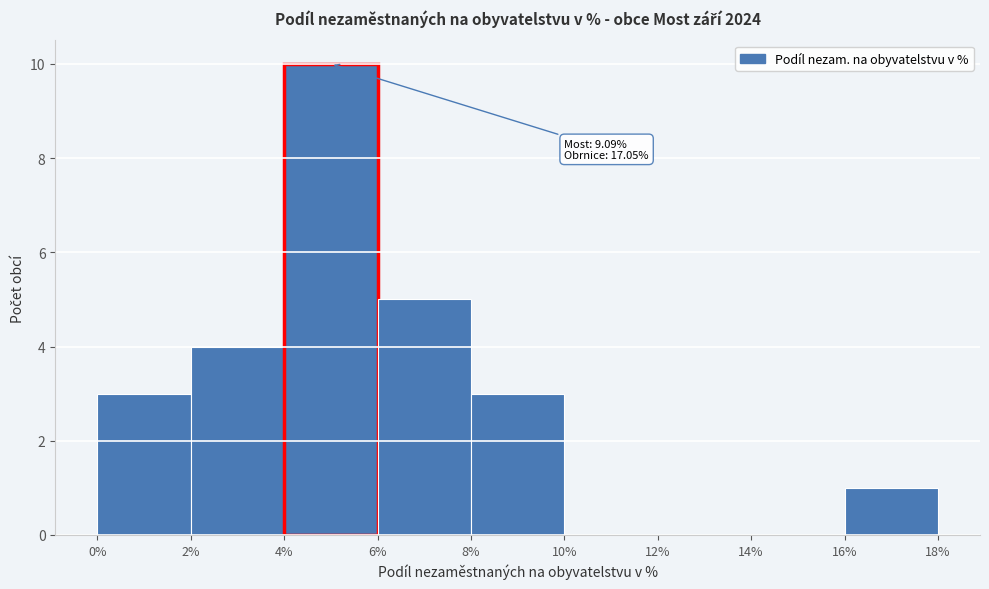

Which range on the x-axis has the tallest bar?

4% to 6%